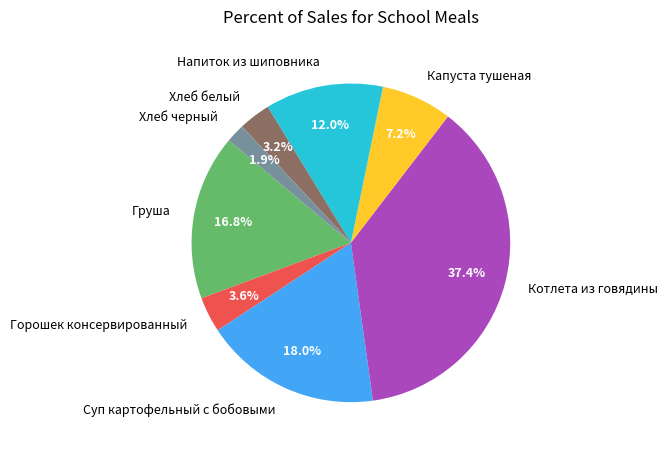

Does any single category account for the majority?

No